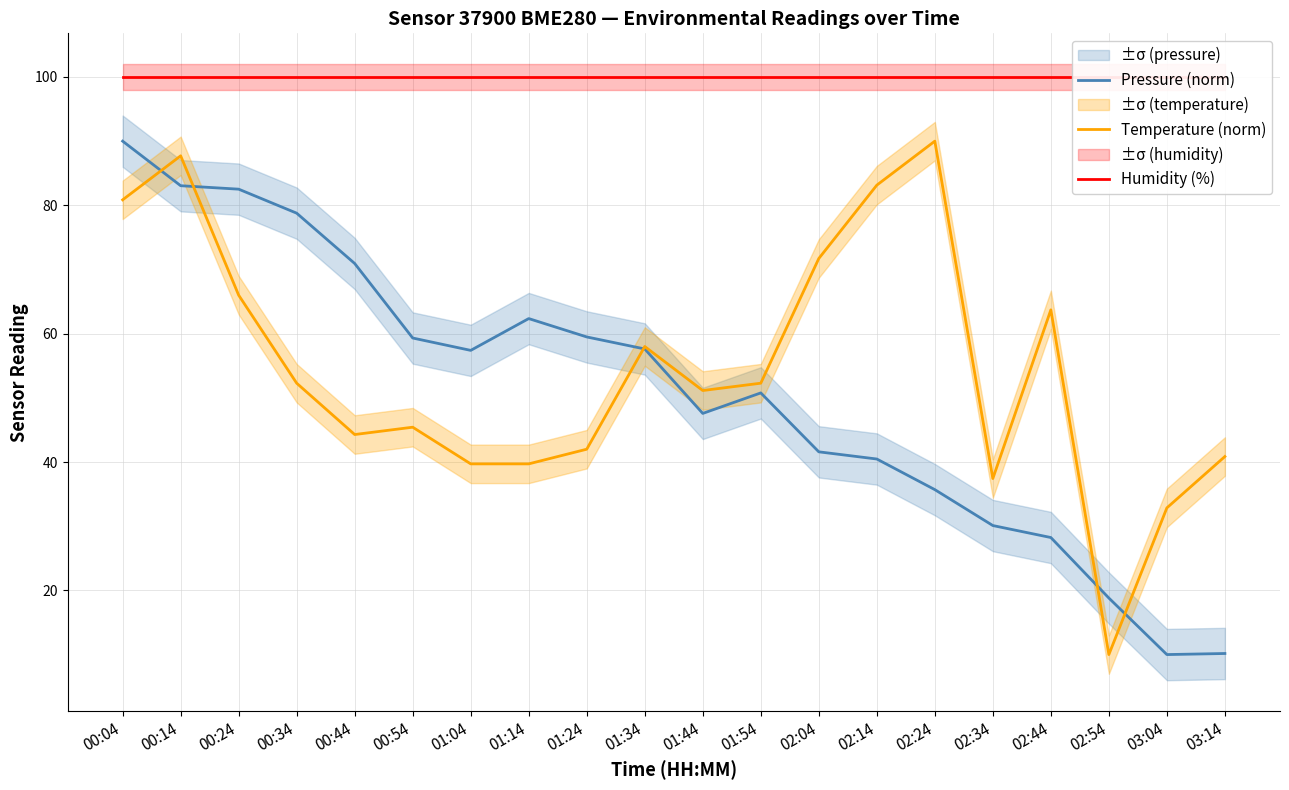

What are all the series names shown in the legend?

Pressure (norm), Temperature (norm), Humidity (%)